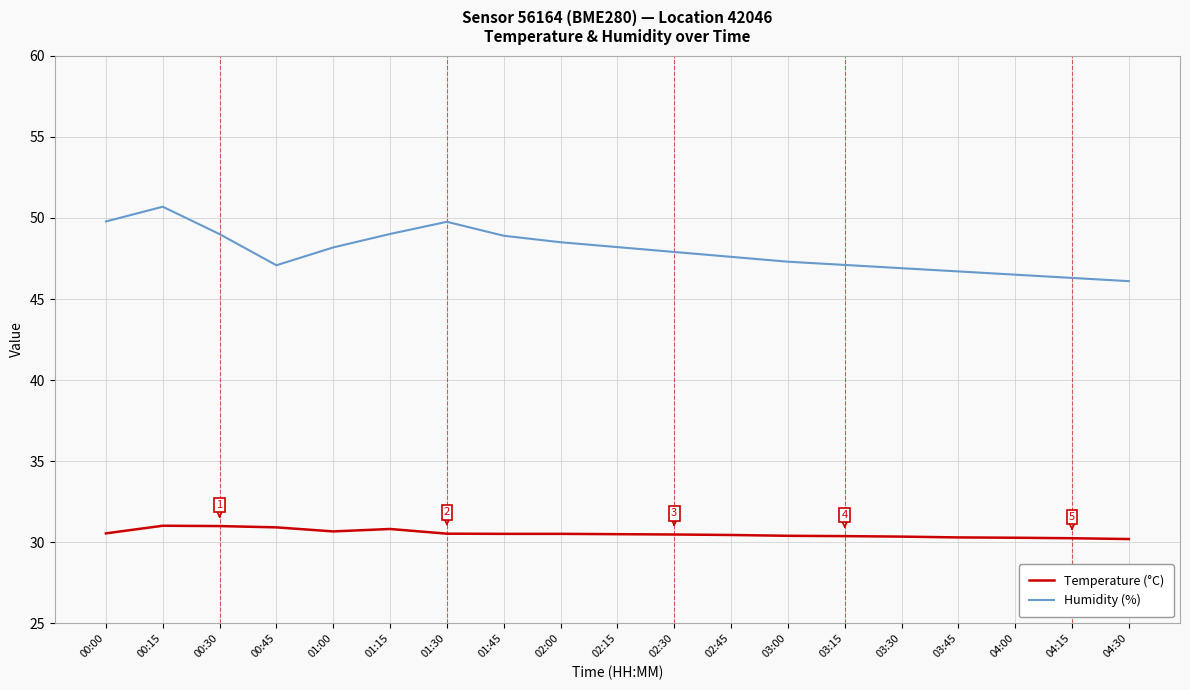

Rank the series at 01:45 from lowest to highest value.

Temperature (°C), Humidity (%)